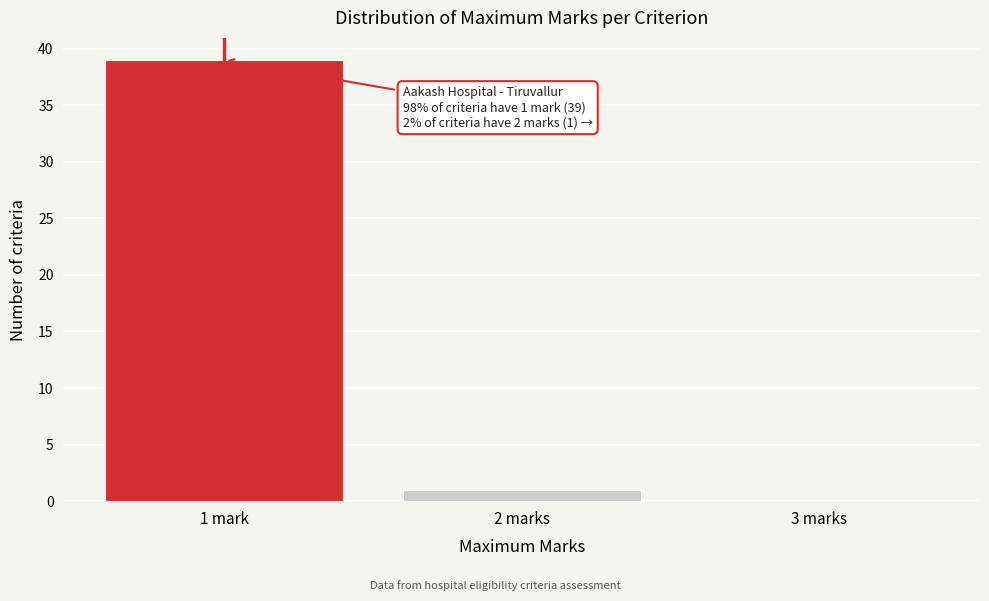

Reading left to right, transcribe all the data shown in this chart.

1 mark=39	2 marks=1	3 marks=0